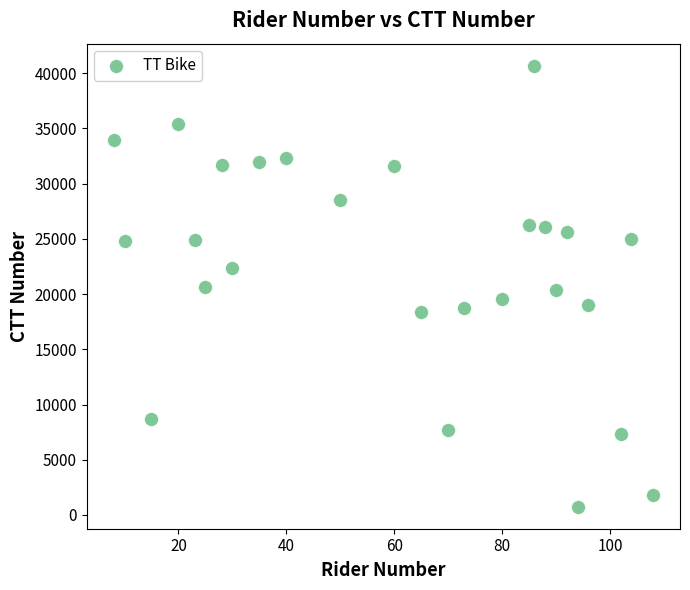

What is the range of Y values (max minus min)?

39929